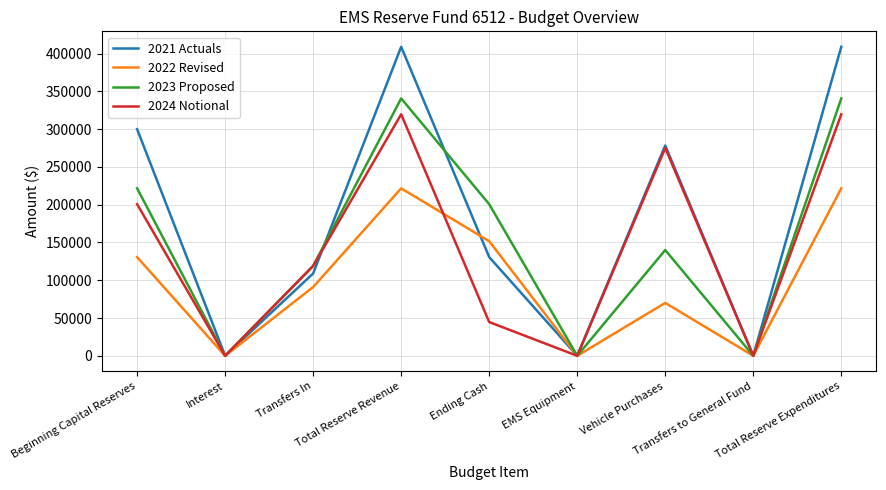

What is the difference between the 2024 Notional values at Beginning Capital Reserves and Total Reserve Revenue?

119000